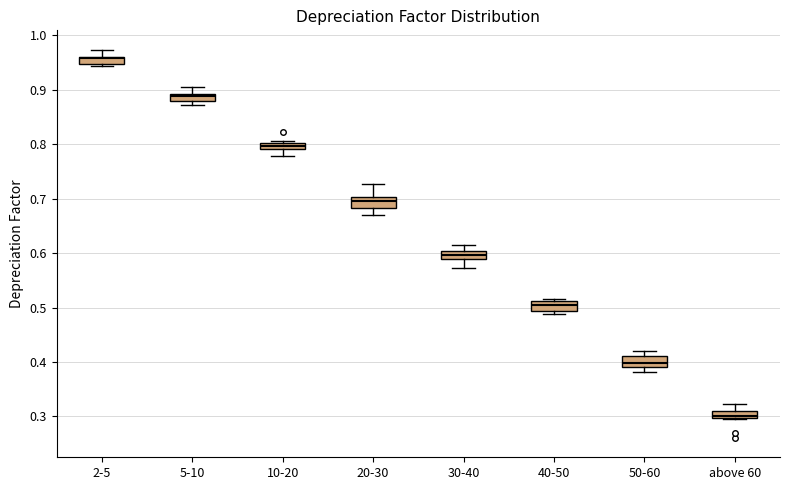

Which box has the lowest median line?

above 60